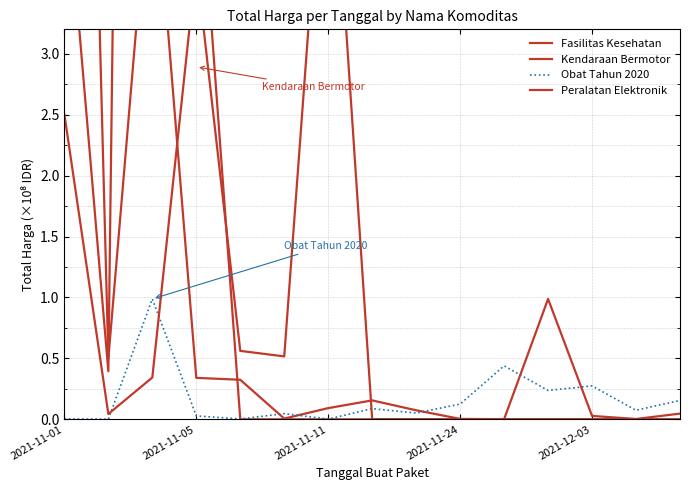

Reading left to right, list all the values displayed in this chart.

Fasilitas Kesehatan: 14.3	0.5	4.8	0.3	0.3	0.0	0.1	0.2	0.1	0.0	0.0	1.0	0.0	0.0	0.0
Kendaraan Bermotor: 4.6	0.4	28.9	4.9	0.0	0.0	0.0	0.0	0.0	0.0	0.0	0.0	0.0	0.0	0.0
Obat Tahun 2020: 0.0	0.0	1.0	0.0	0.0	0.0	0.0	0.1	0.1	0.1	0.4	0.2	0.3	0.1	0.2
Peralatan Elektronik: 2.5	0.0	0.3	3.7	0.6	0.5	5.4	0.0	0.0	0.0	0.0	0.0	0.0	0.0	0.0